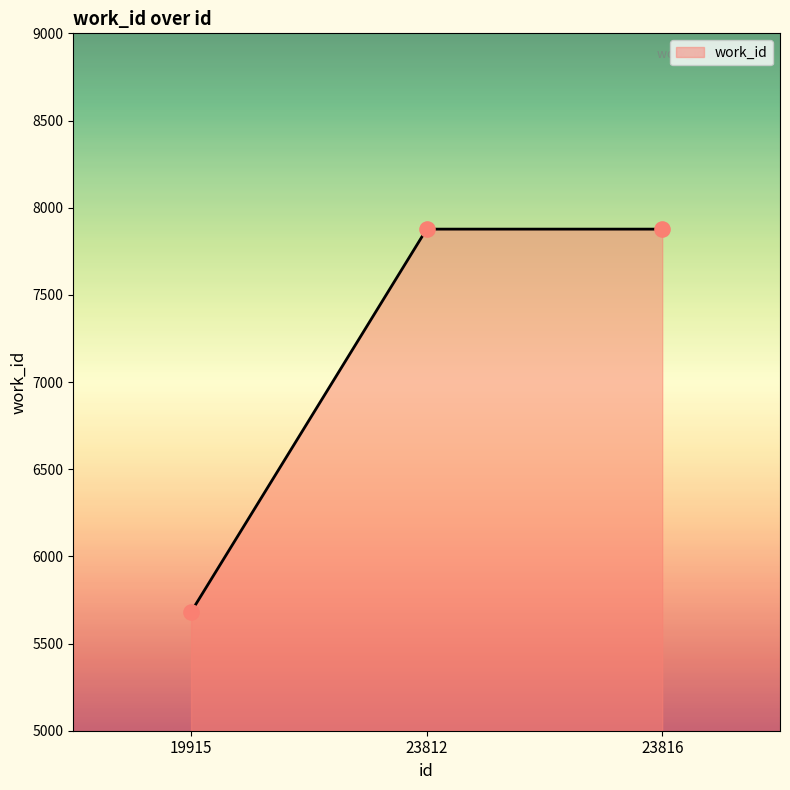

Which has a higher value, 19915 or 23812?

23812